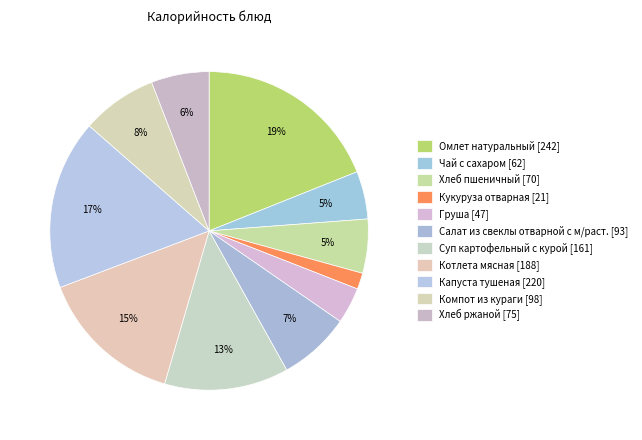

Rank the categories by value from highest to lowest.

Омлет натуральный, Капуста тушеная, Котлета мясная, Суп картофельный с курой, Компот из кураги, Салат из свеклы отварной с м/раст., Хлеб ржаной, Хлеб пшеничный, Чай с сахаром, Груша, Кукуруза отварная